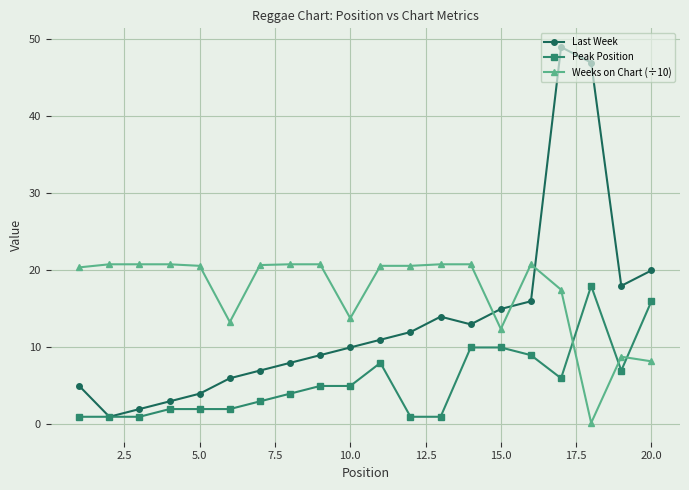

List the series in order of their peak value, highest first.

Last Week, Weeks on Chart (÷10), Peak Position